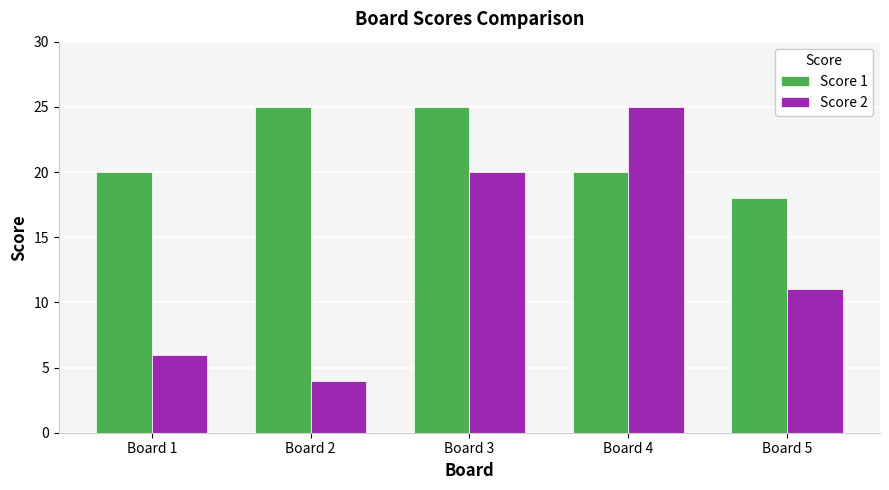

What is the average value of the Score 2 series?

13